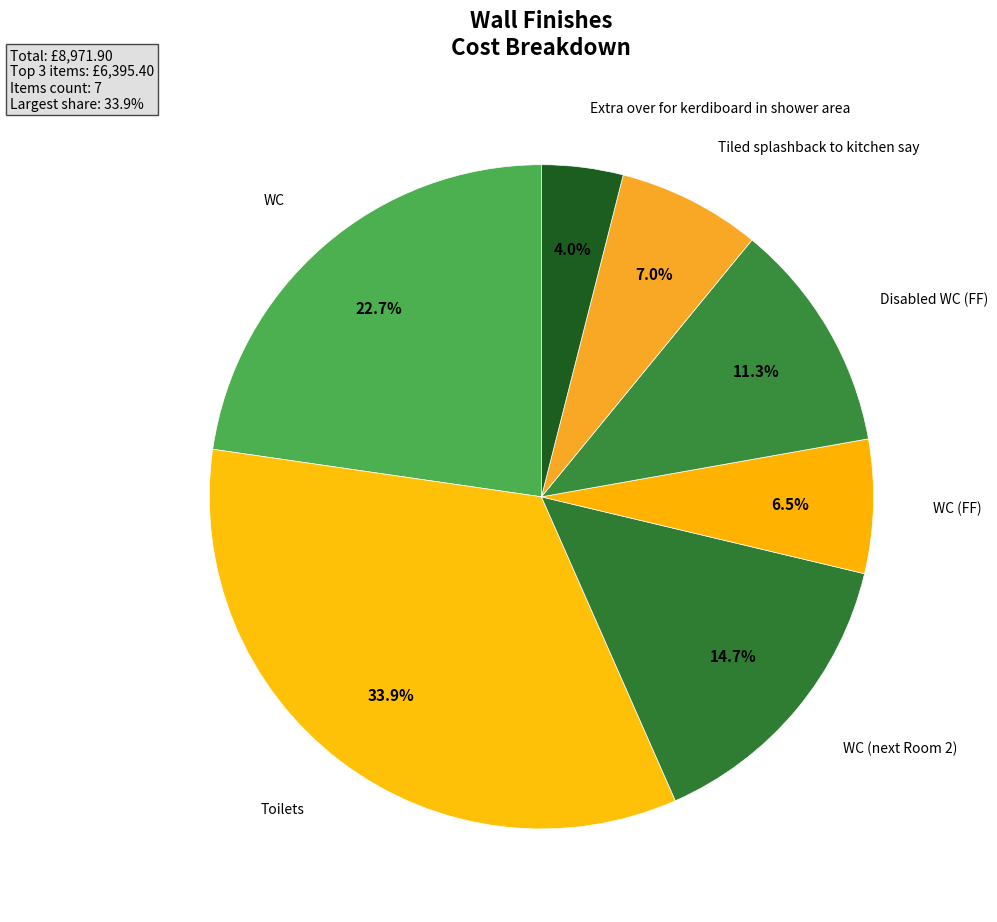

To the nearest percent, what is the difference between the Extra over for kerdiboard in shower area and Disabled WC (FF) slice percentages?

7%